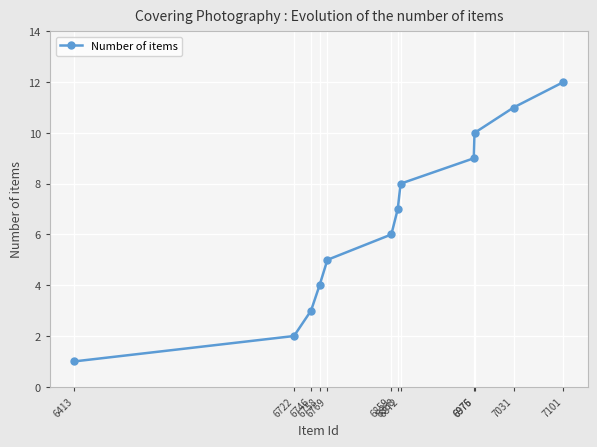

List the labels in order of value, smallest first.

6413, 6722, 6746, 6758, 6769, 6859, 6868, 6872, 6975, 6976, 7031, 7101